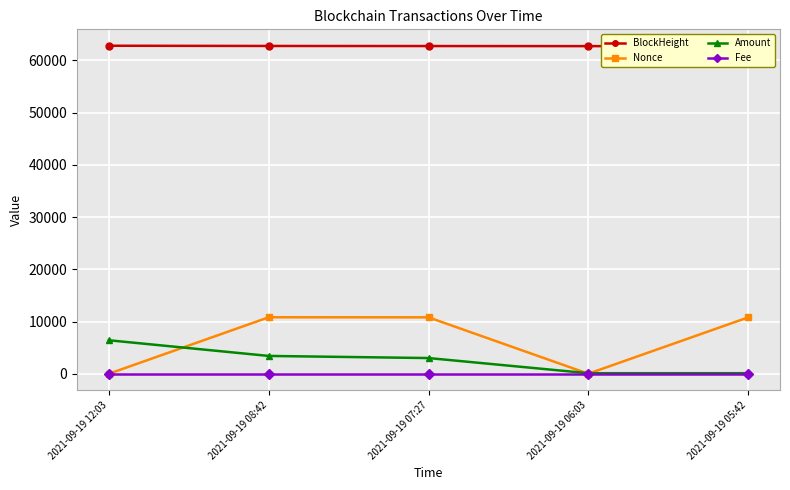

What is the total value across all series at 2021-09-19 05:42?

73612.5